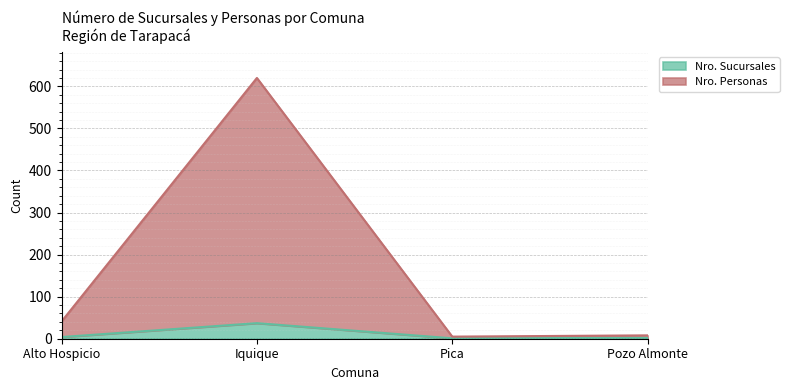

What is the greatest value displayed?

620